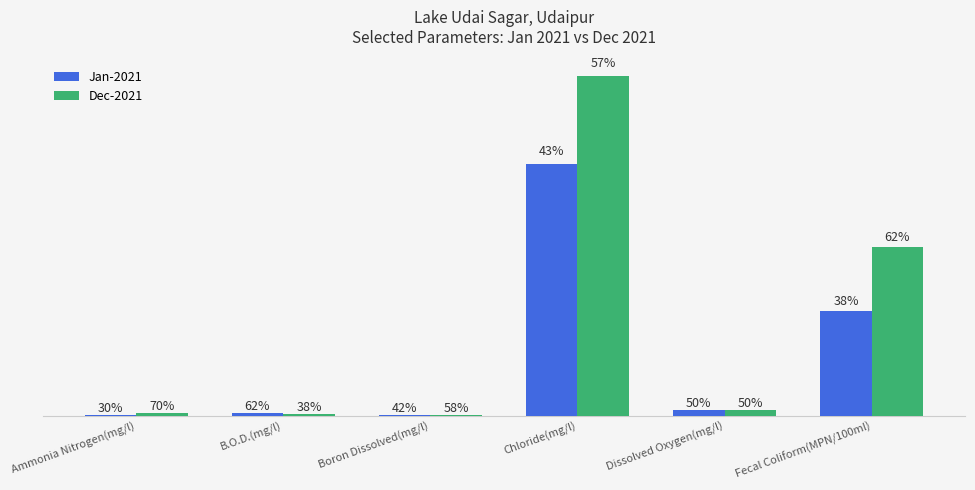

What are all the series names shown in the legend?

Jan-2021, Dec-2021